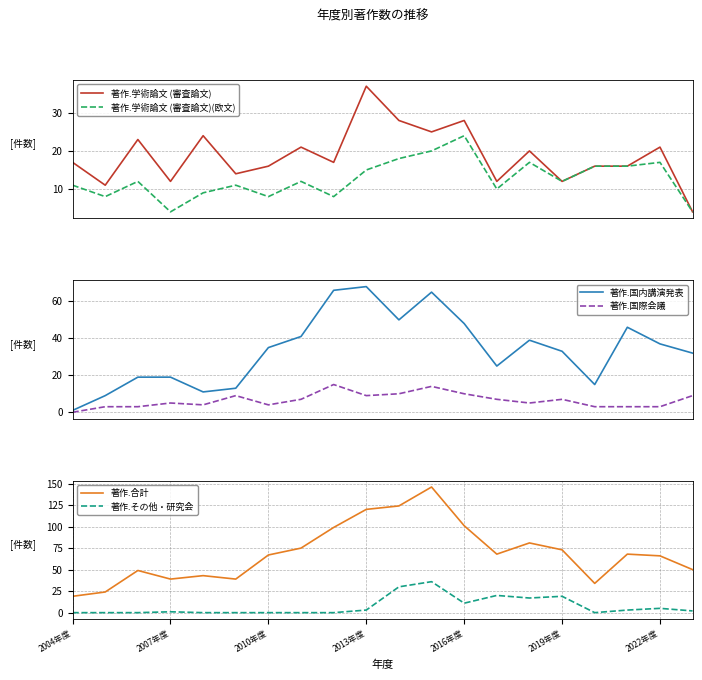

What is the lowest value of the 著作.学術論文 (審査論文) series?

4